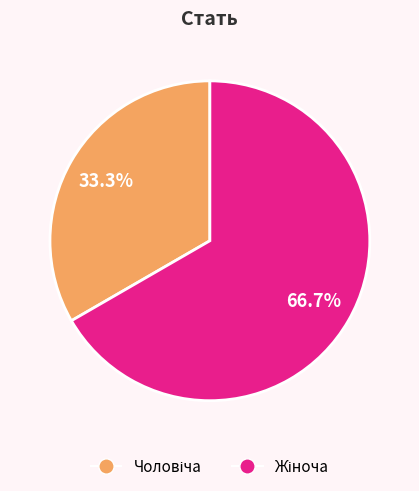

Does Жіноча represent more than half of the total?

Yes